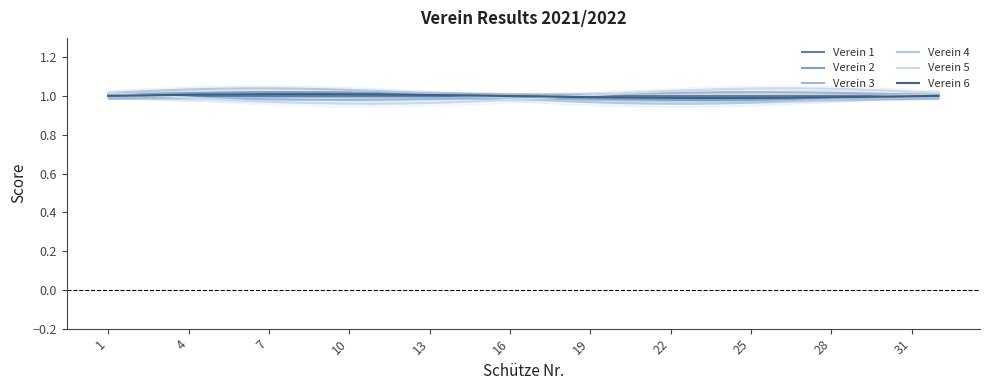

What is the minimum value for Verein 6?

1.0